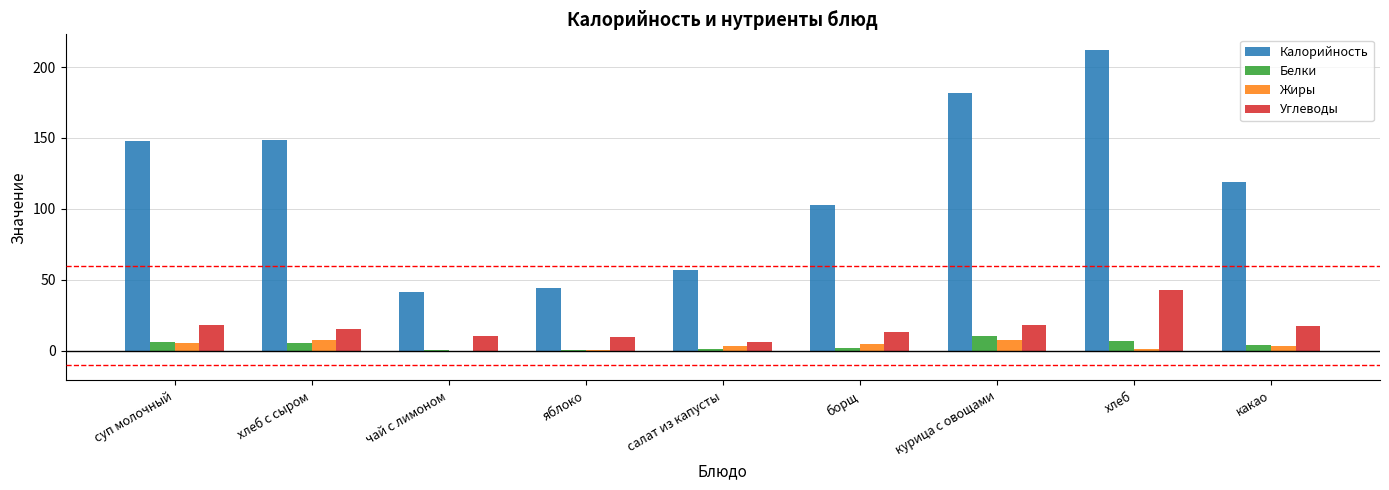

The Жиры series shows 3.1 at салат из капусты. True or false?

True